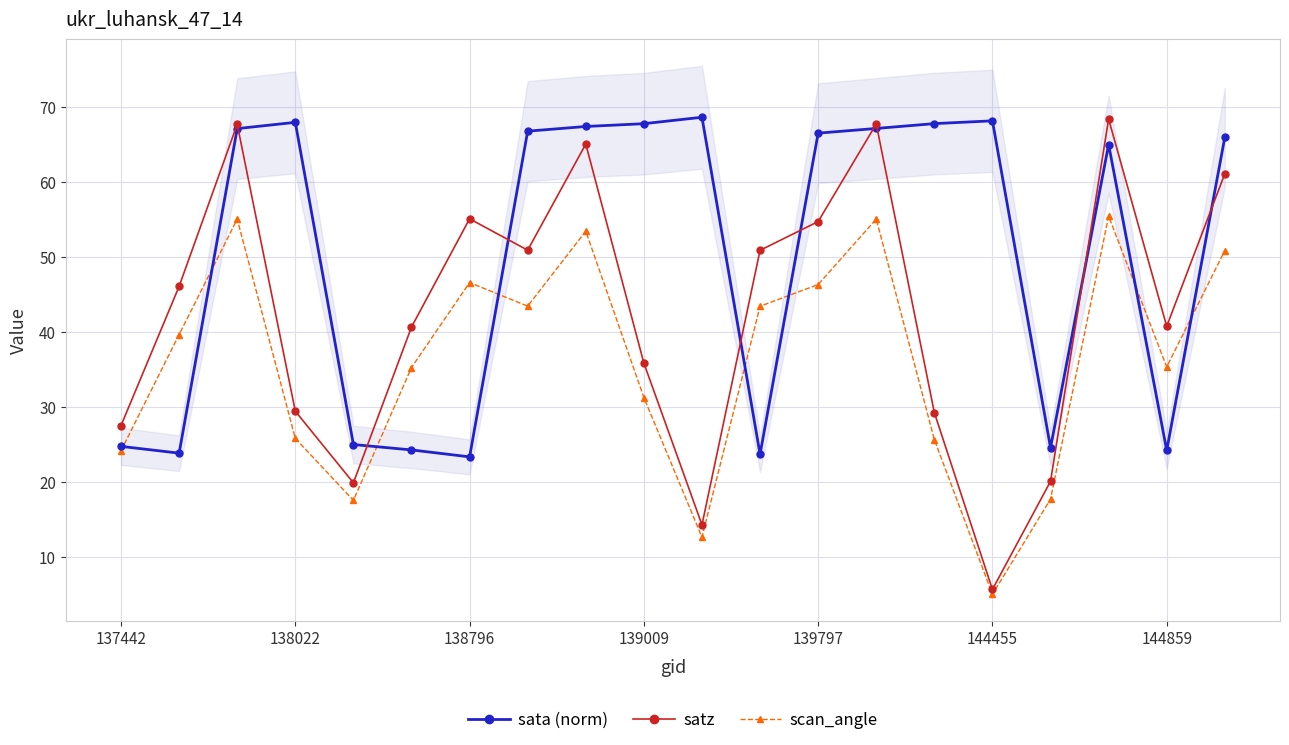

How many interior local peaks does the scan_angle series have?

5